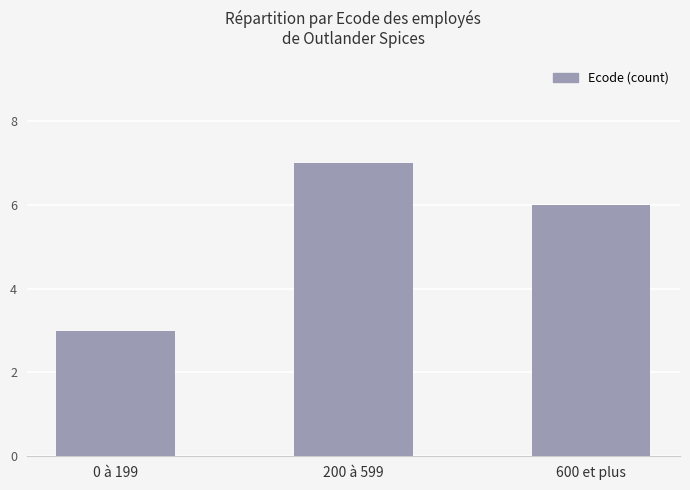

Reading left to right, extract all data points from this chart.

0 à 199=3	200 à 599=7	600 et plus=6